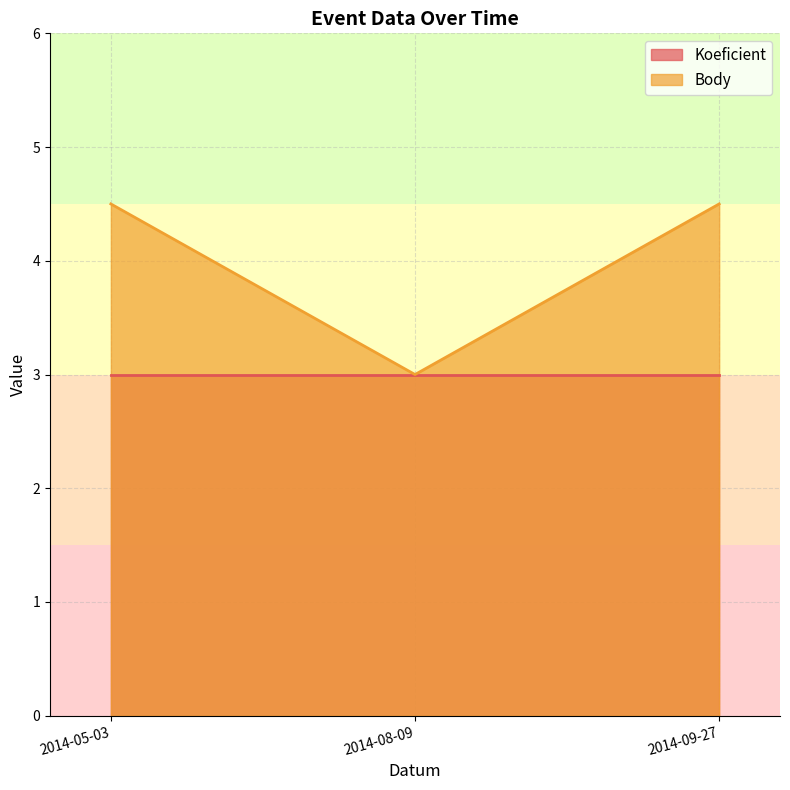

Is the value of Koeficient at 2014-05-03 greater than the value of Body at 2014-09-27?

No